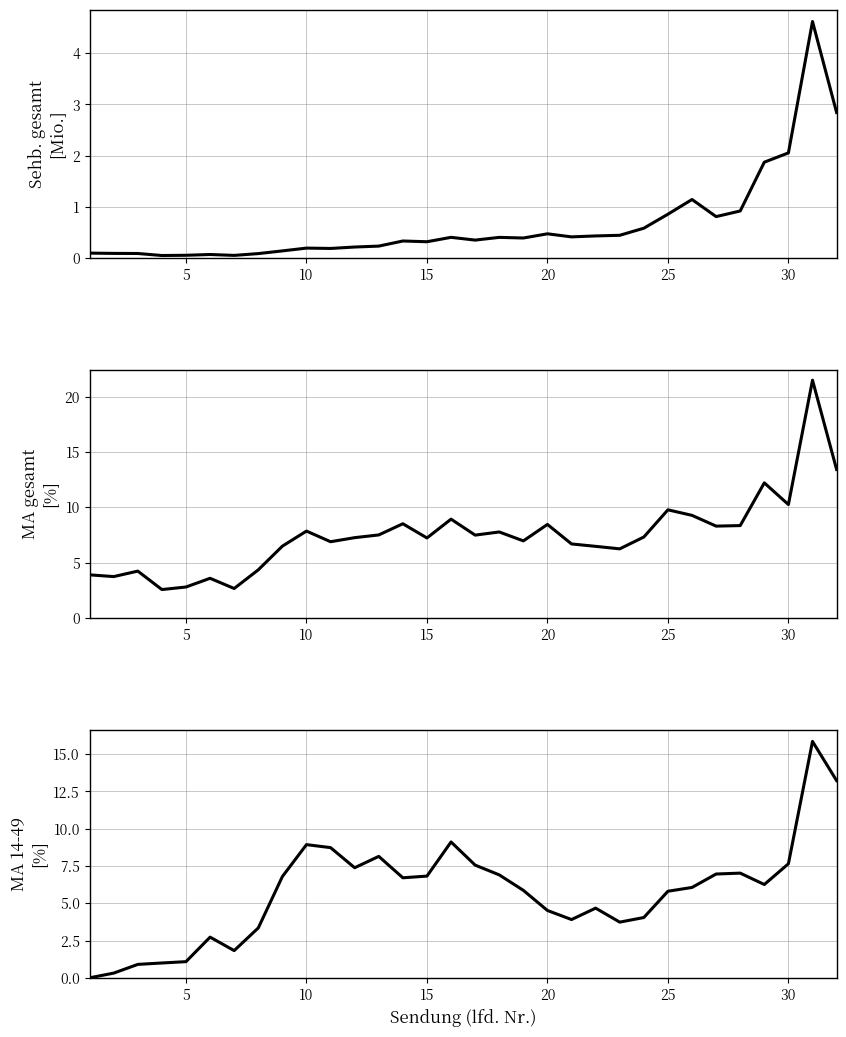

What is the average value of the MA gesamt (%) series?

7.5